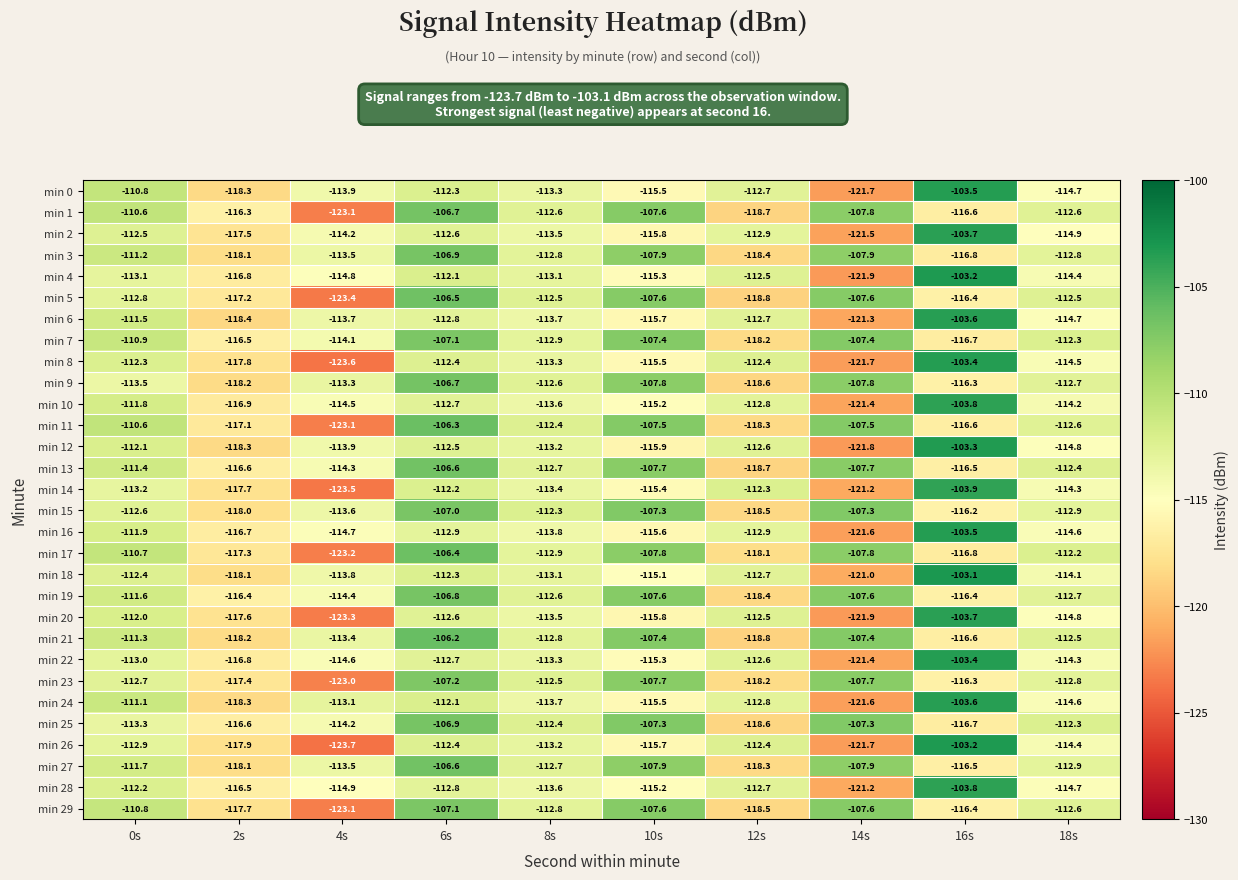

What is the spread (max minus min) of values at 2s?

2.1